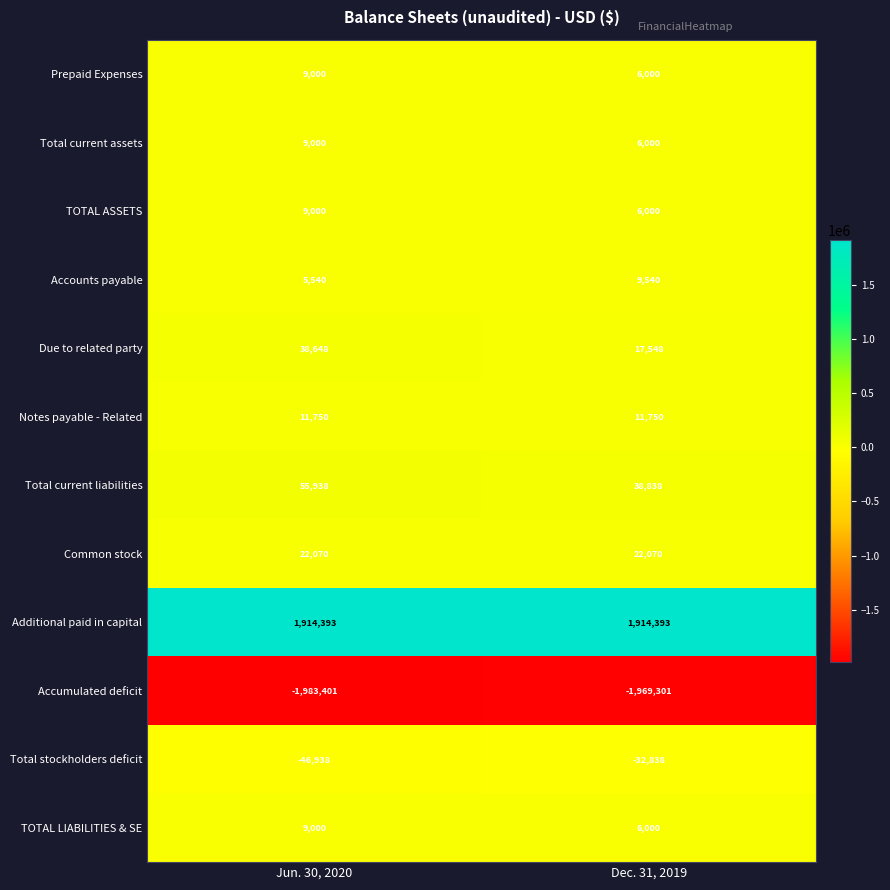

Which series has the largest total across all categories?

Additional paid in capital